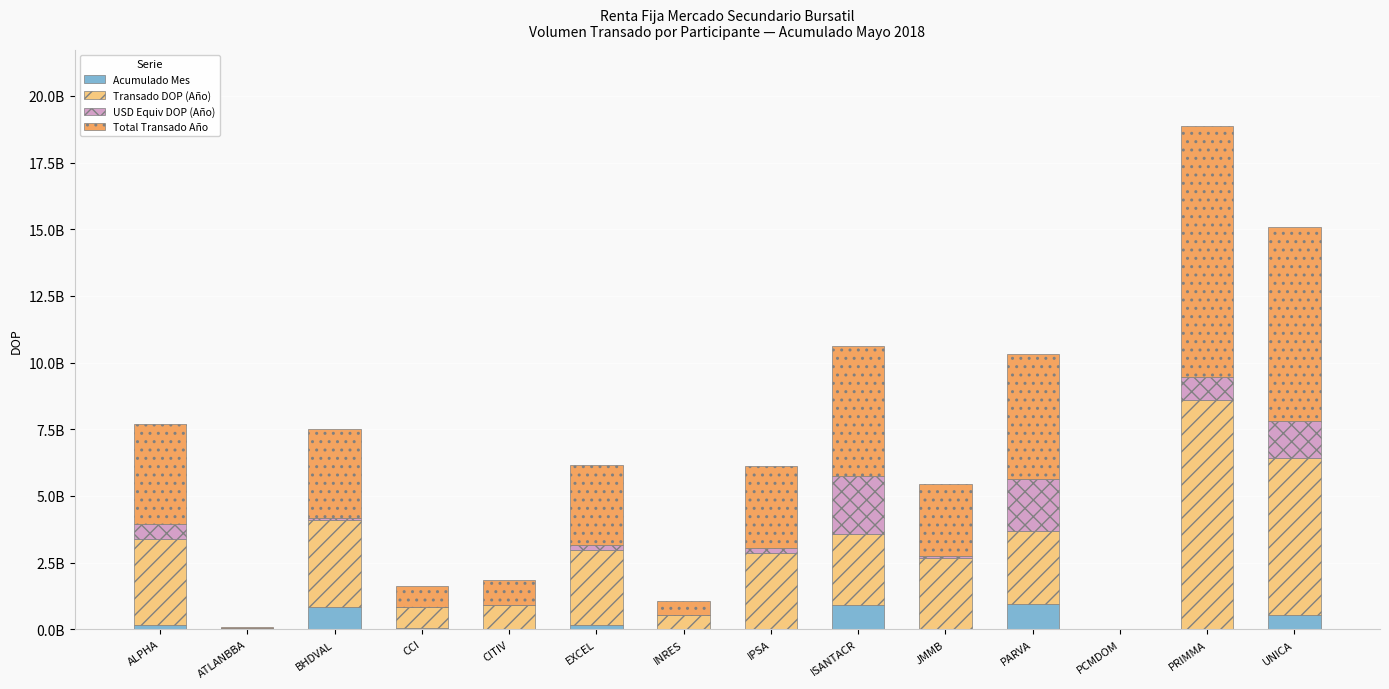

What are all the series names shown in the legend?

Acumulado Mes, Transado DOP (Año), USD Equiv DOP (Año), Total Transado Año